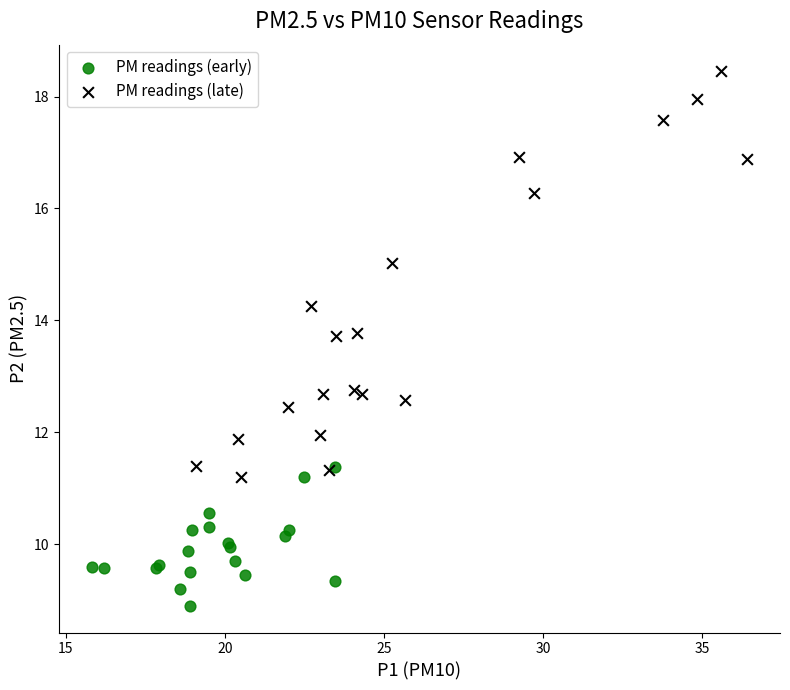

Which series reaches the maximum Y coordinate?

PM readings (late)